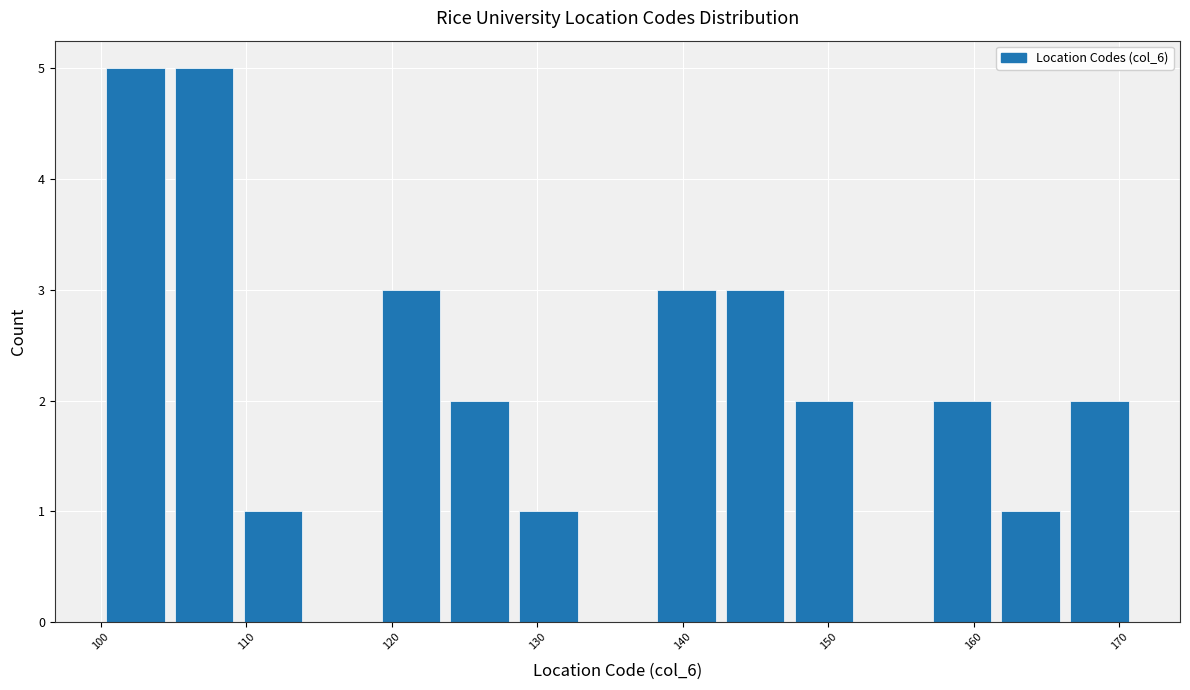

Reading left to right, list every bar in this chart as the range it spans on the x-axis followed by its height. Neither the bar edges nor the heights are printed on the chart, so give them approximately, as read against the axes.

100 to 105: 5
105 to 109: 5
109 to 114: 1
114 to 119: 0
119 to 124: 3
124 to 128: 2
128 to 133: 1
133 to 138: 0
138 to 143: 3
143 to 147: 3
147 to 152: 2
152 to 157: 0
157 to 162: 2
162 to 166: 1
166 to 171: 2